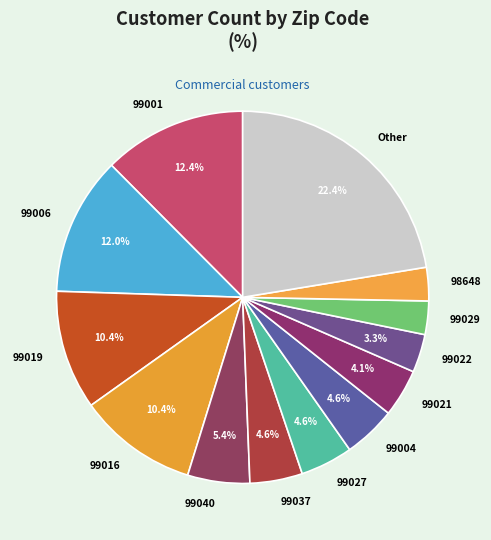

Does any single category account for the majority?

No